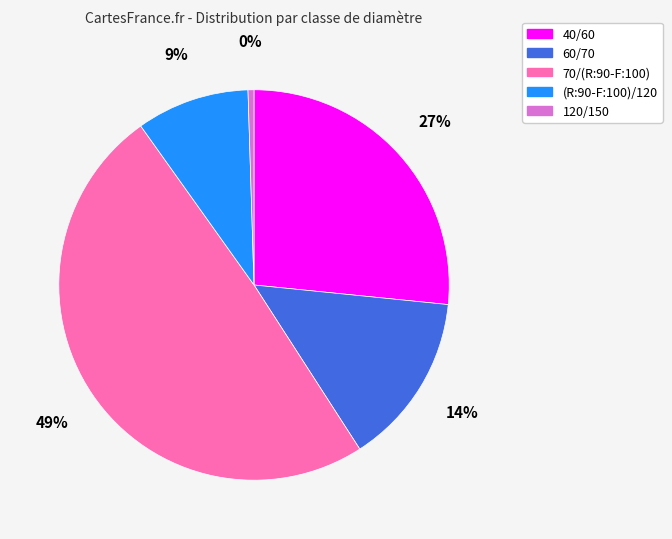

To the nearest percent, what portion does 60/70 represent?

14%